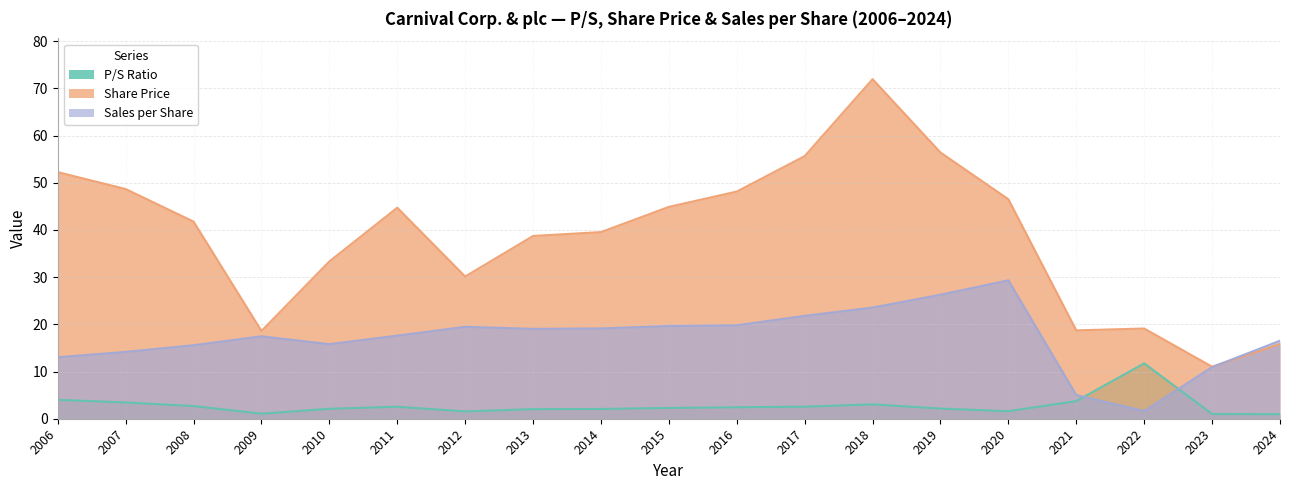

True or false: Share Price has a value of 31.0 at 2015.

False